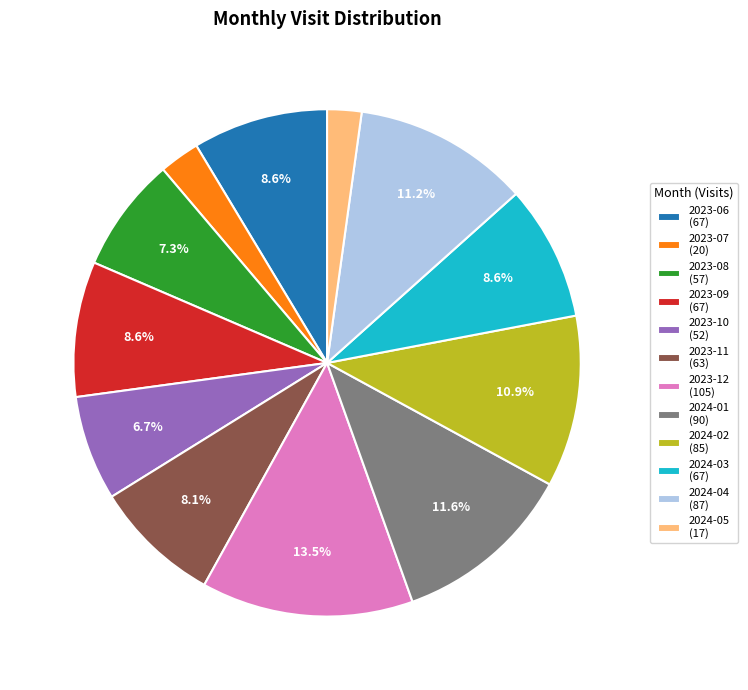

Is 2024-04 the majority of the pie?

No